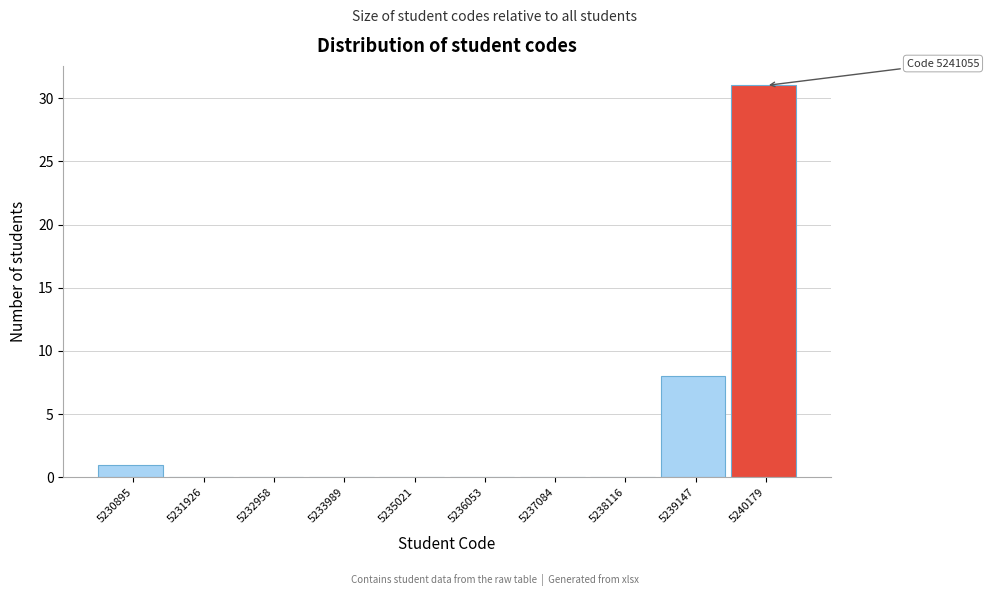

Reading left to right, transcribe all the data shown in this chart.

5230895=1	5231926=0	5232958=0	5233989=0	5235021=0	5236053=0	5237084=0	5238116=0	5239147=8	5240179=31